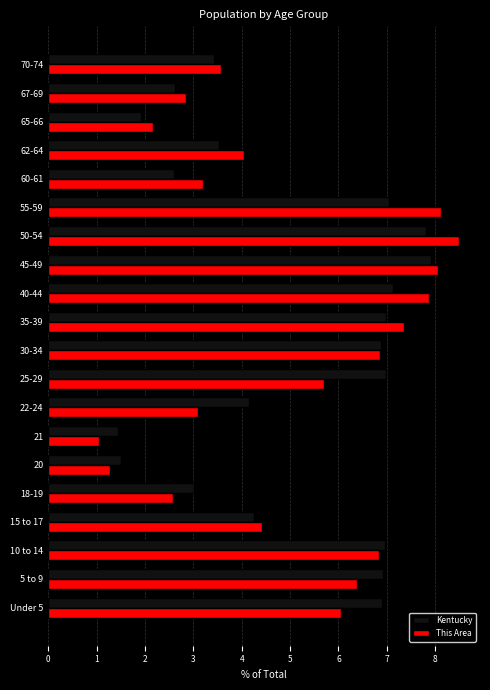

Rank the series at 62-64 from highest to lowest value.

This Area, Kentucky